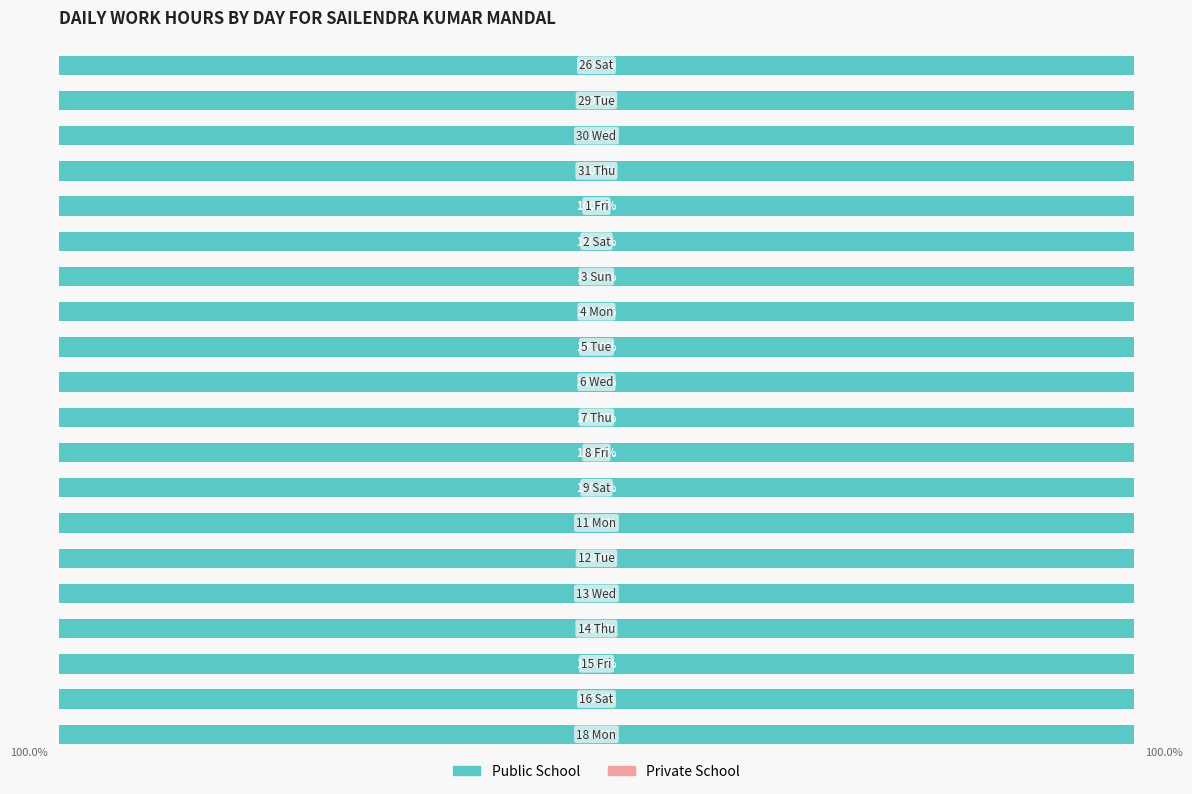

What is the label of the 10th bar from the left?

6 Wed